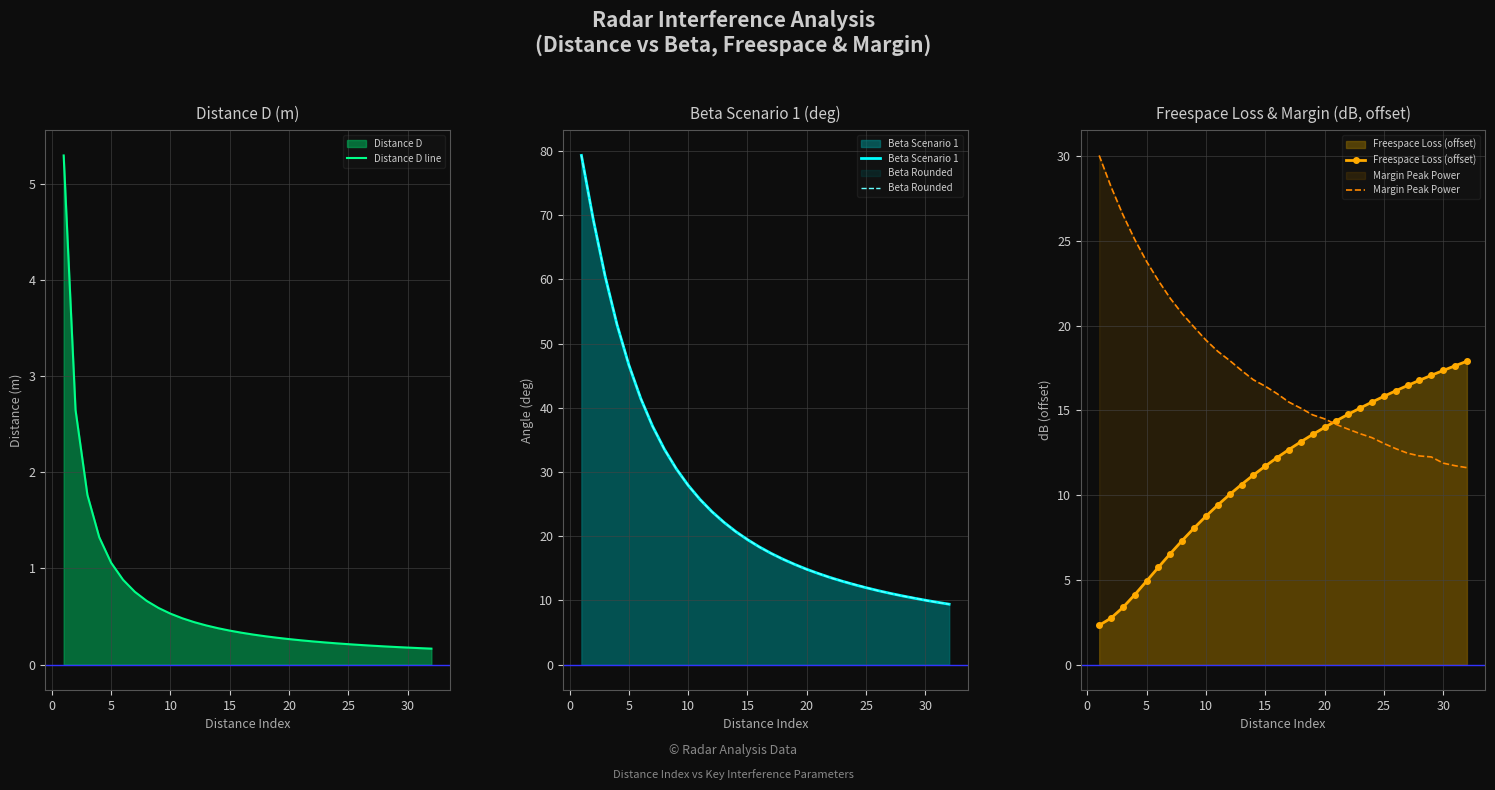

True or false: Beta Rounded has a value of 16.3 at 30.

False